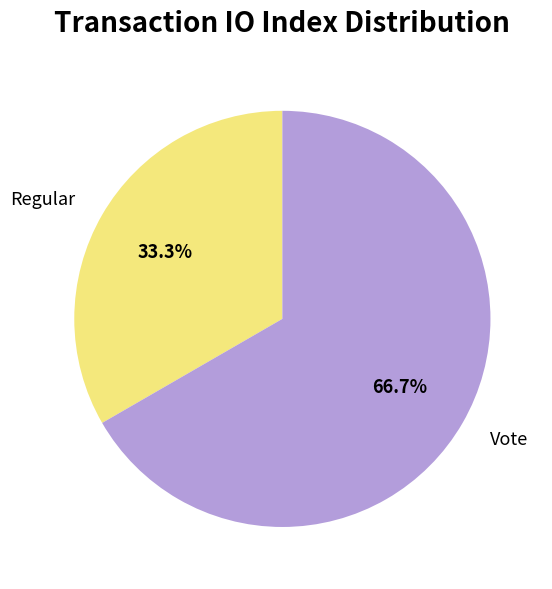

Is the sum of Vote and Regular greater than half?

Yes